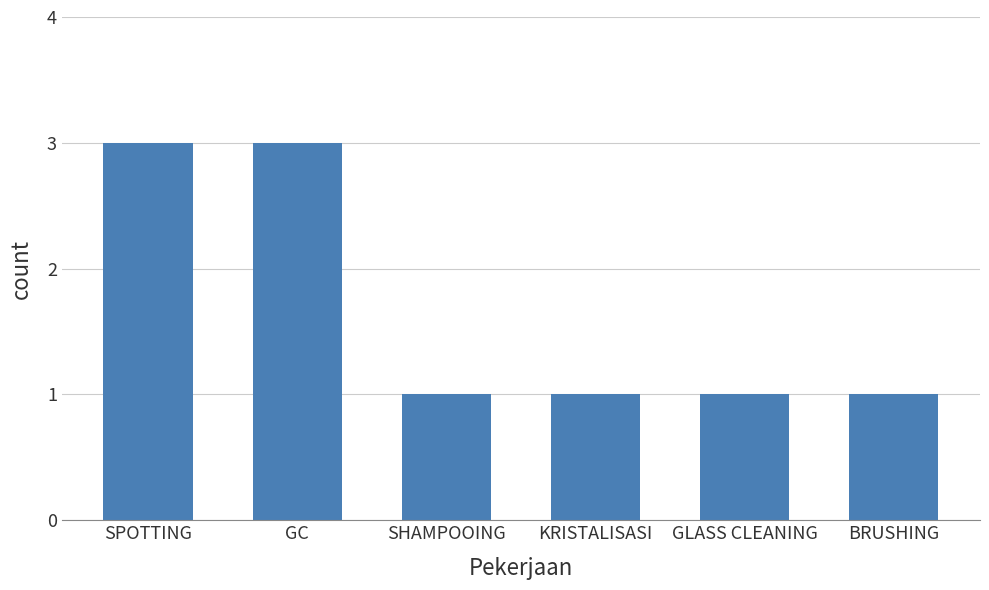

True or false: the data shows 1 at BRUSHING.

True